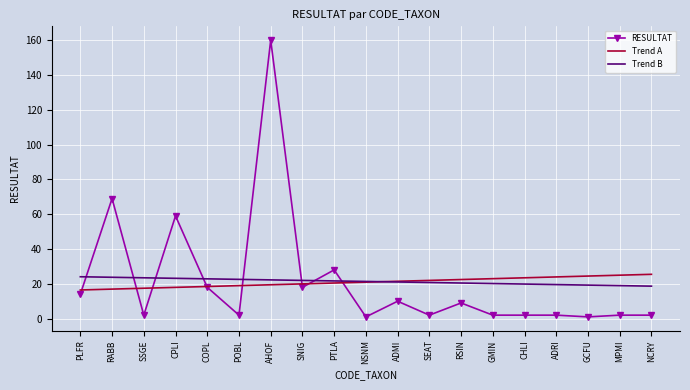

True or false: RESULTAT has a value of 2.0 at CHLI.

True